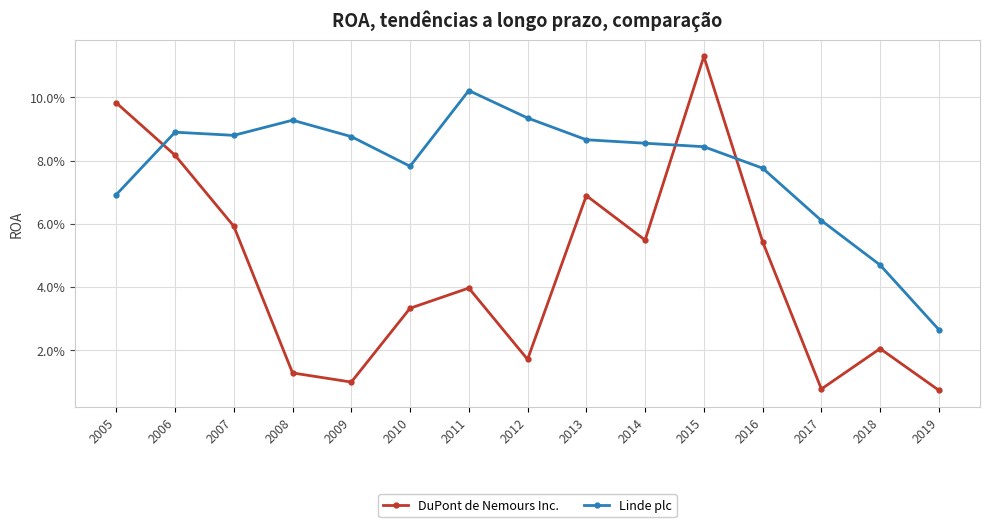

In Linde plc, how many points are lower than both neighbors (excluding endpoints)?

2